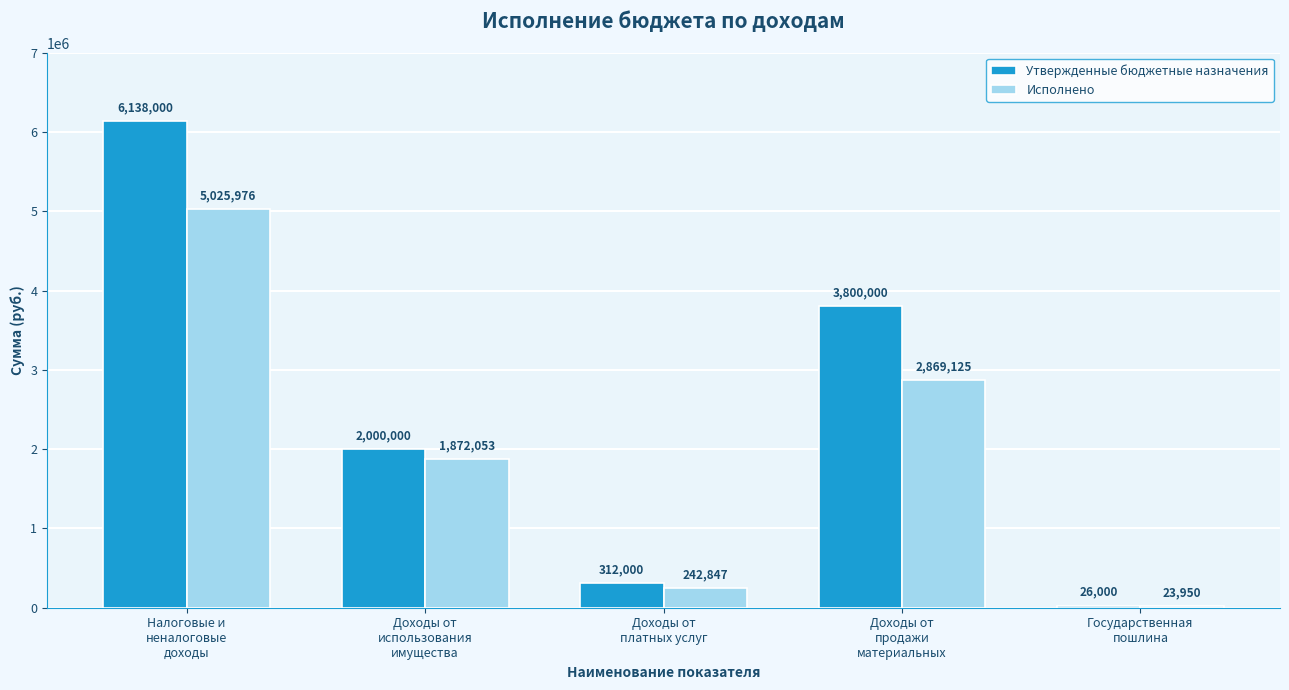

Which category has the lowest value in the Исполнено series?

Государственная
пошлина